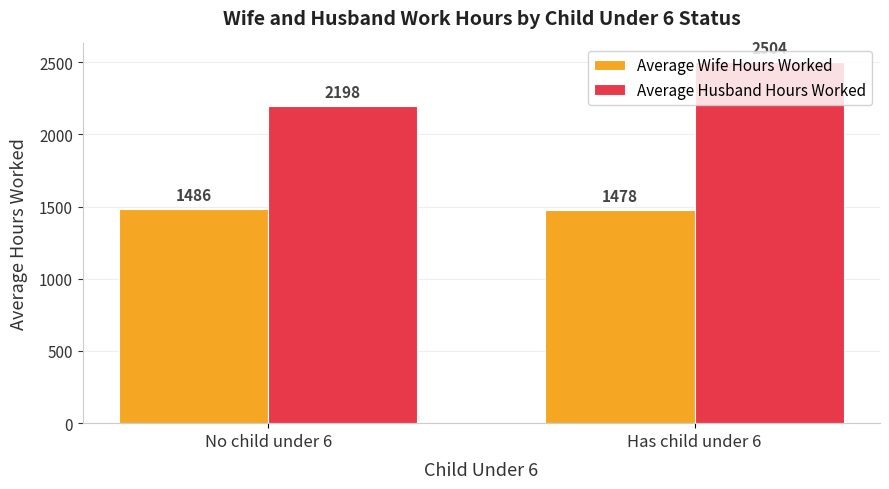

What is the sum of the Average Wife Hours Worked values at Has child under 6 and No child under 6?

2964.2